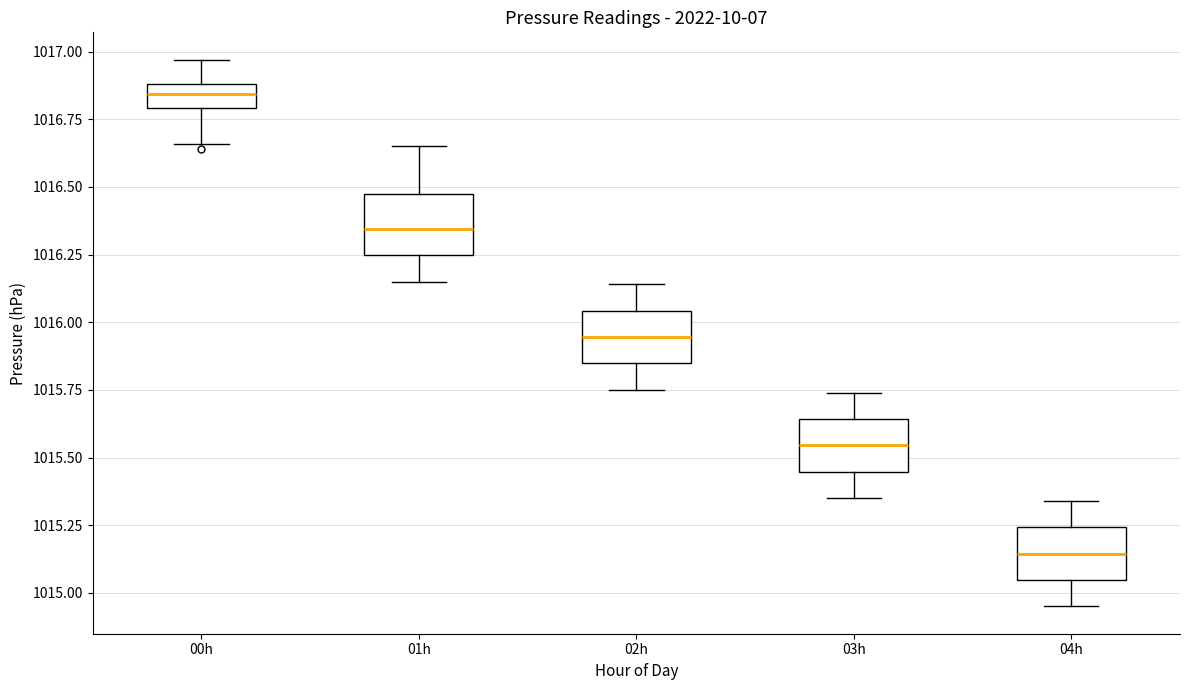

Where does the lower whisker of the box for 04h end on the y-axis? The values are not printed on the chart, so give them approximately, as read against the axis.

1014.95